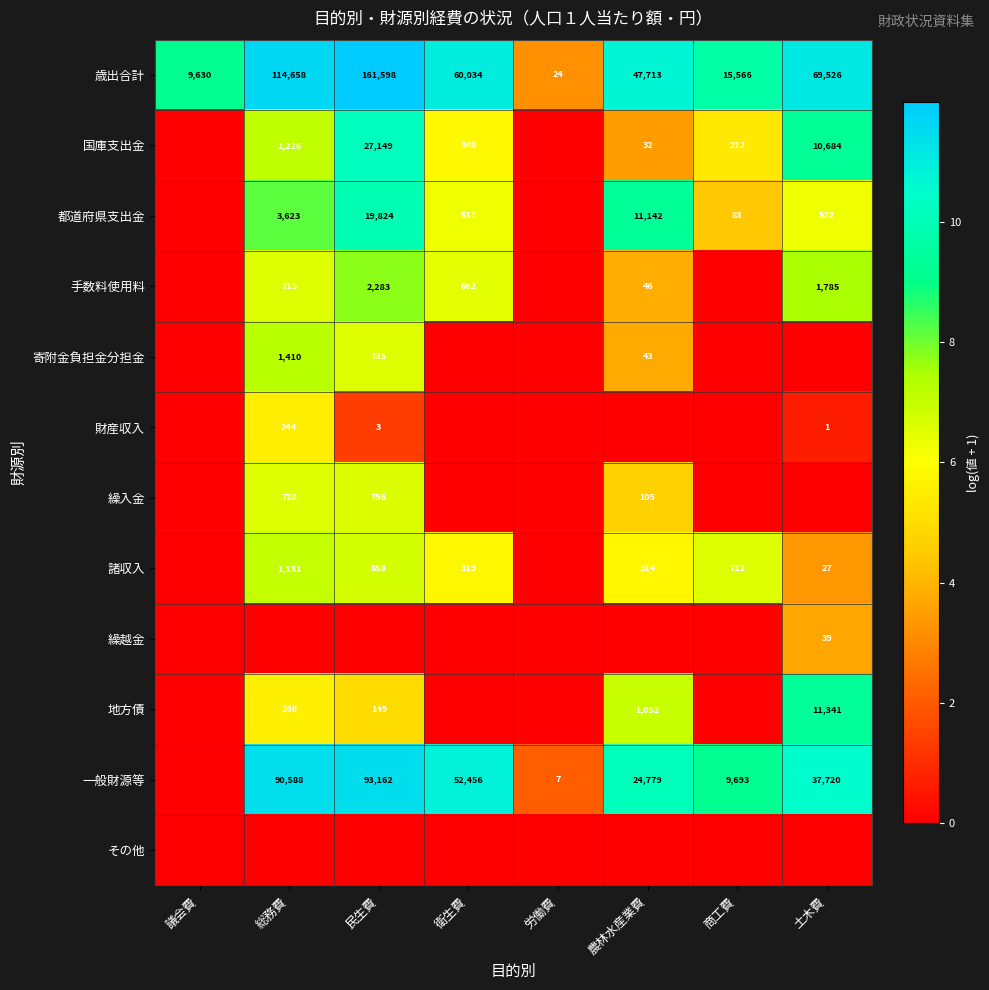

True or false: 諸収入 has a value of 36 at 土木費.

False